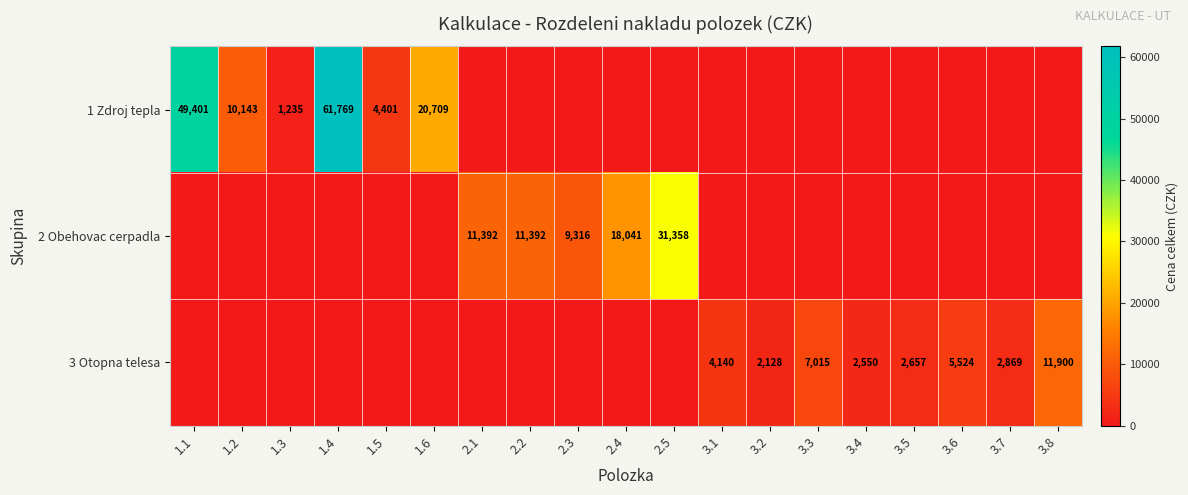

What is the greatest value displayed?

61769.4